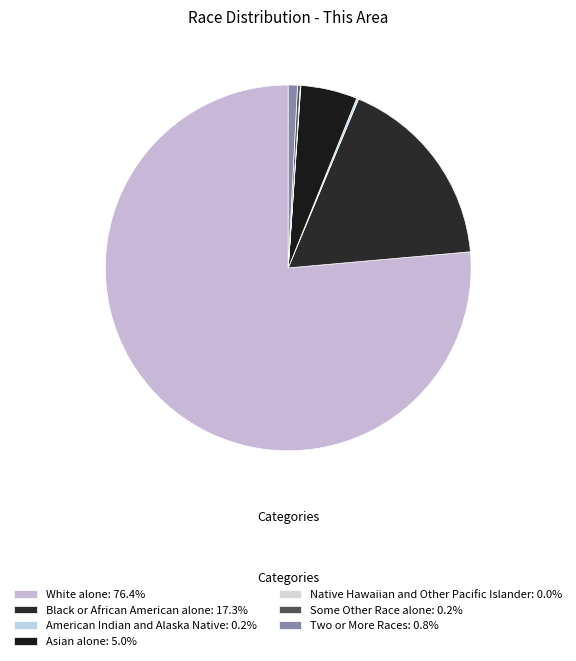

How many segments does this pie chart have?

7